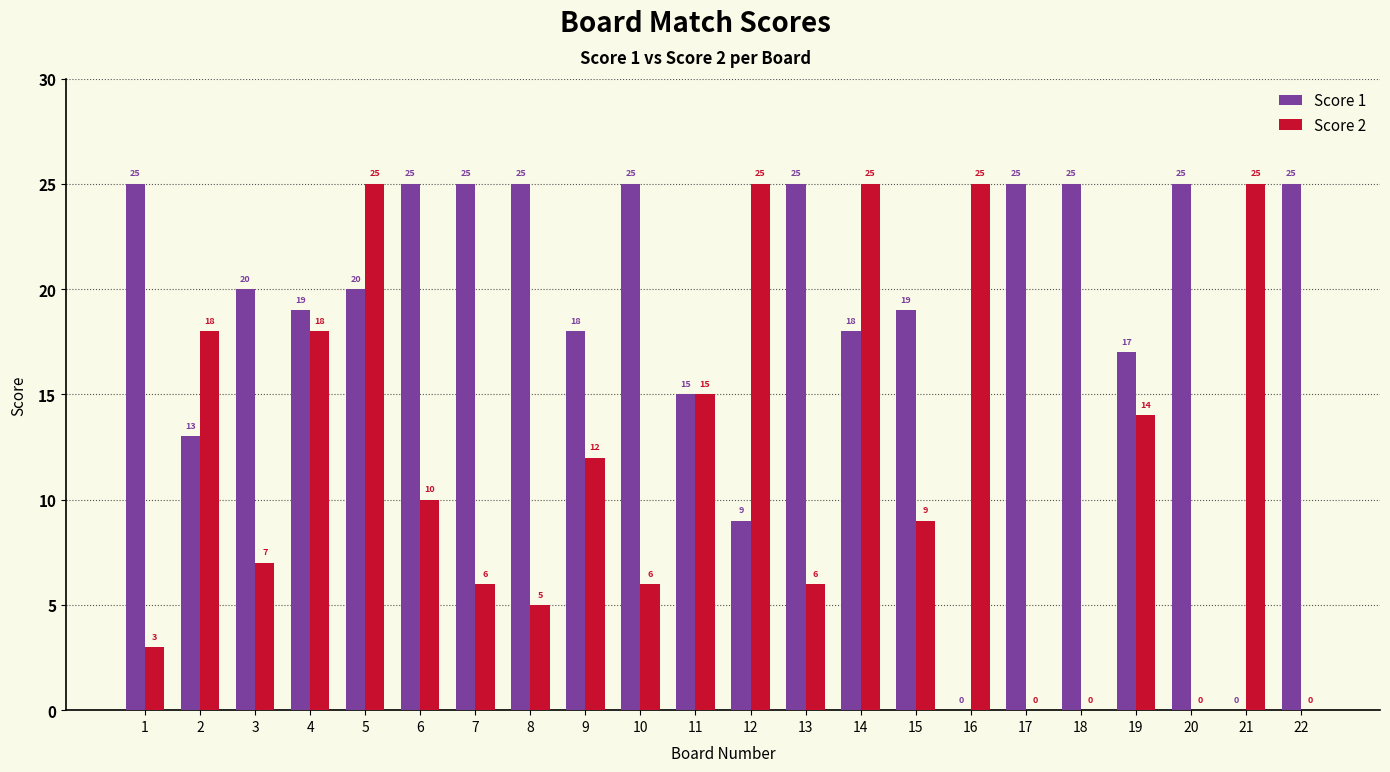

Between 14 and 21, which series saw the biggest shift?

Score 1